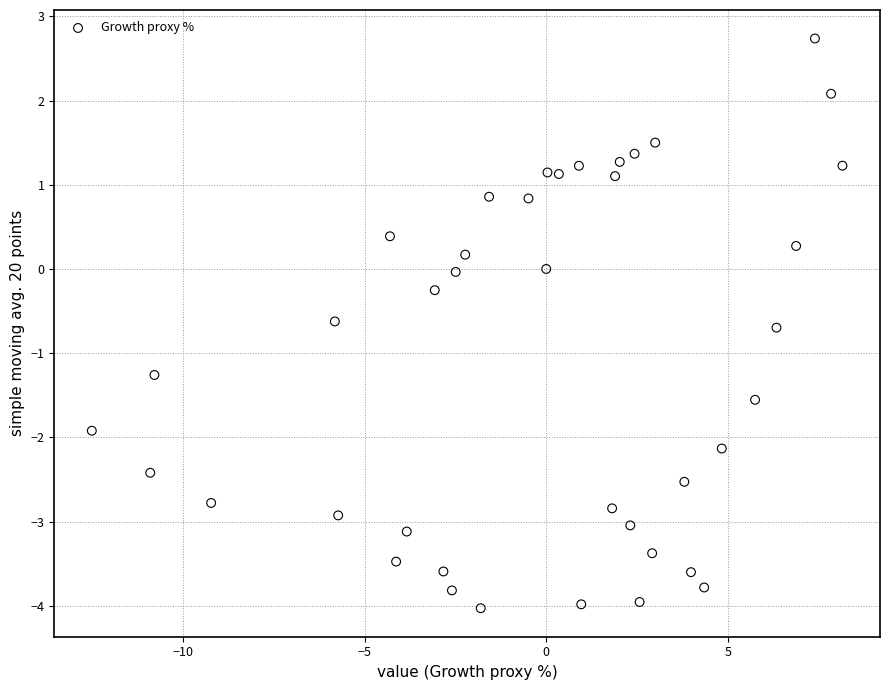

What is the range of Y values (max minus min)?

6.8